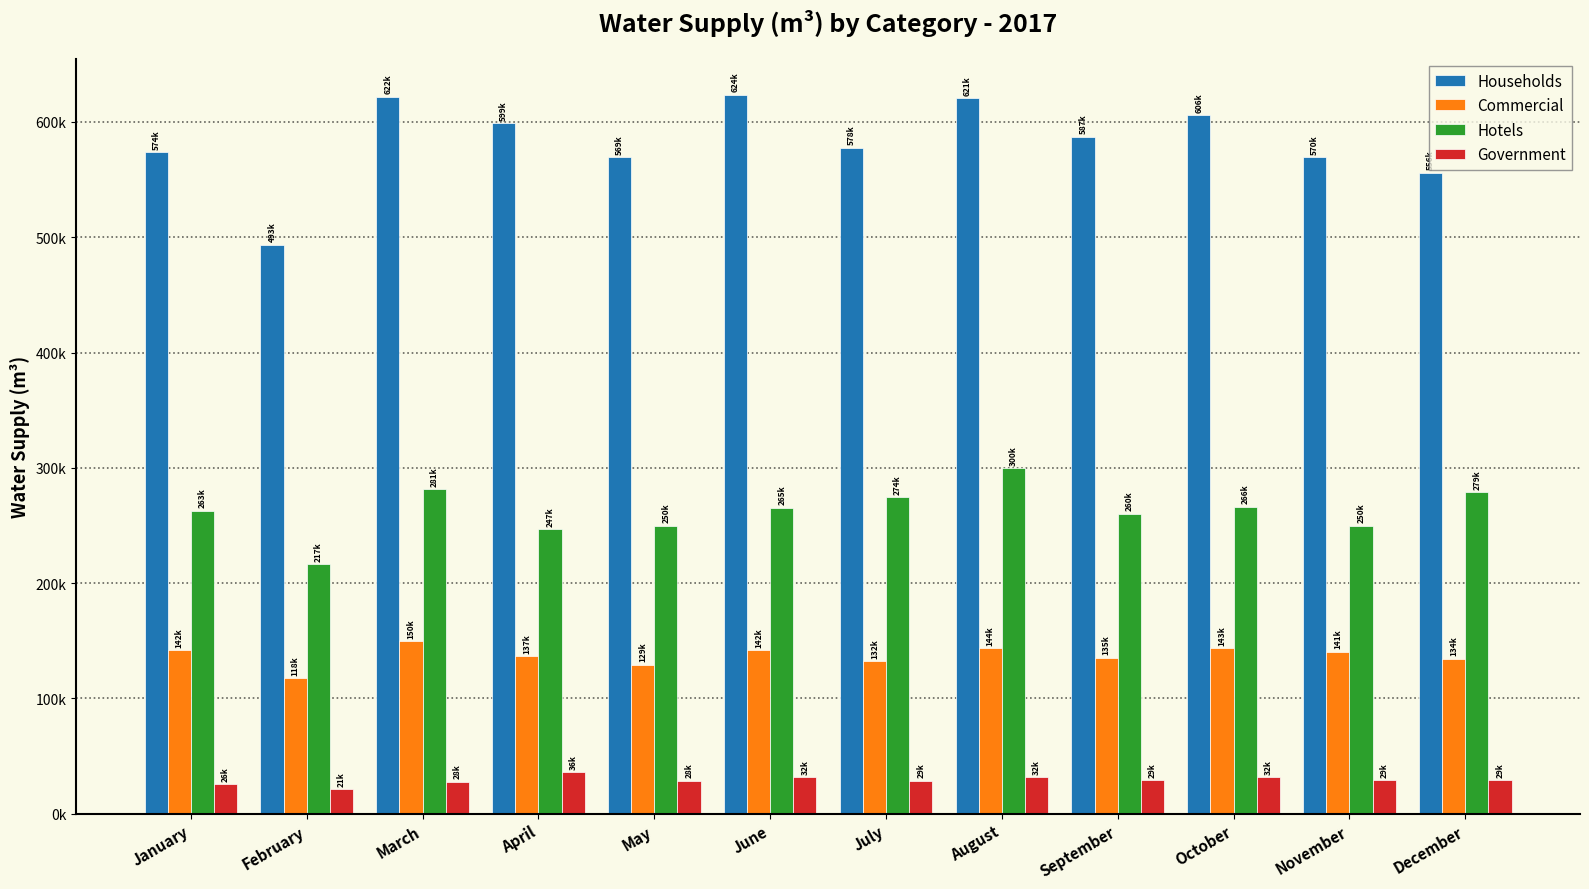

Are the bars horizontal?

No